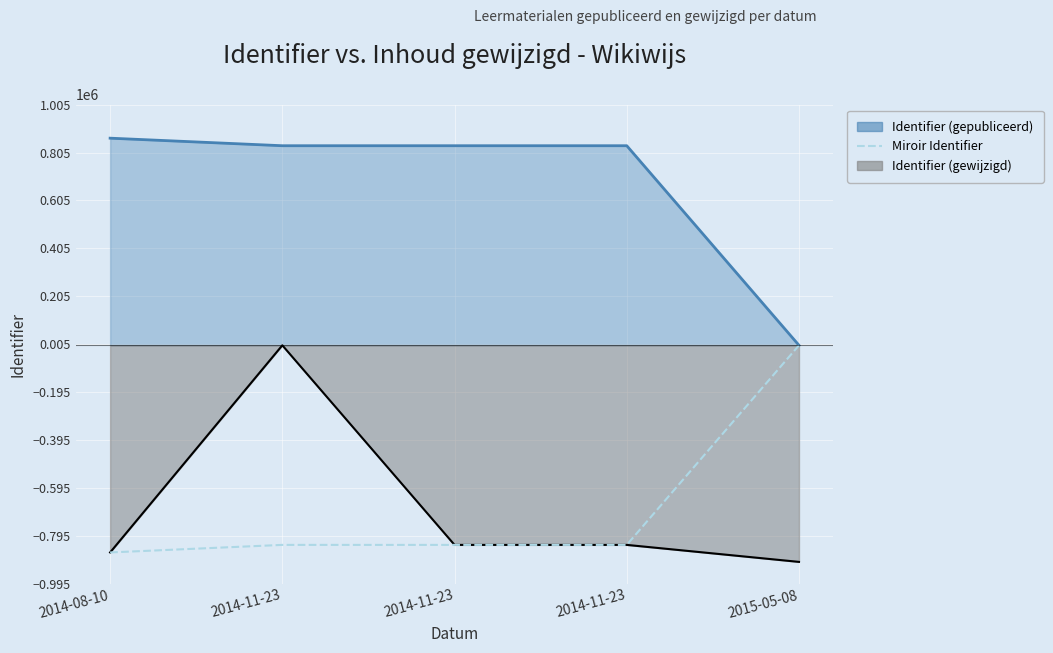

Reading left to right, transcribe all the data shown in this chart.

-865064	-833526	-833527	-833529	0